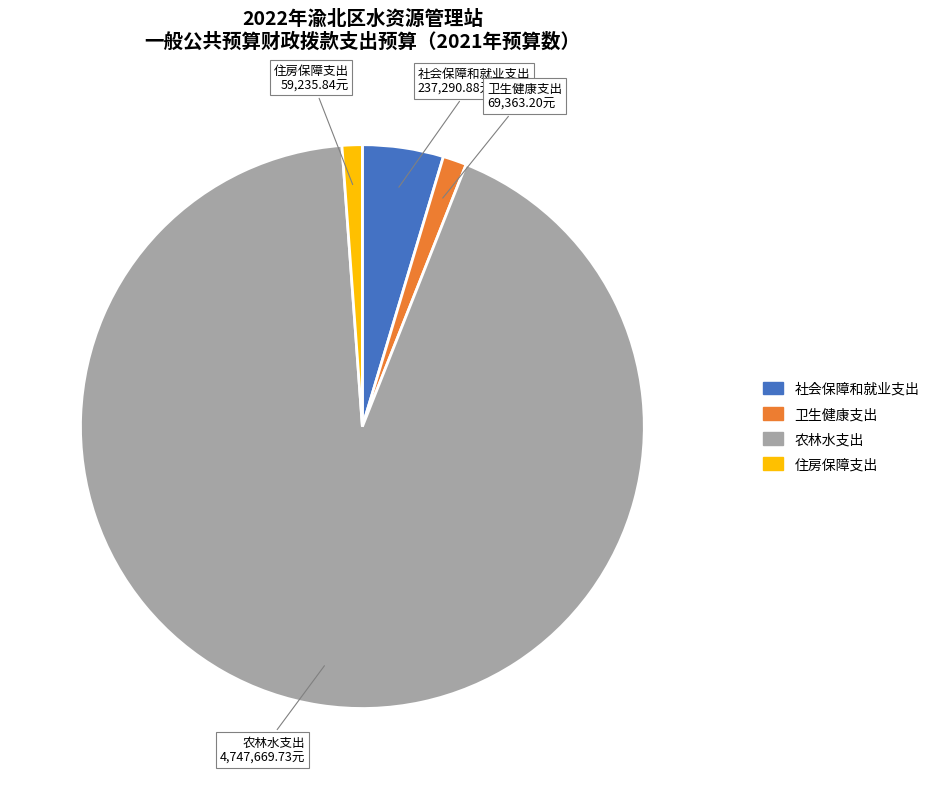

Does 住房保障支出 account for over 50% of the chart?

No